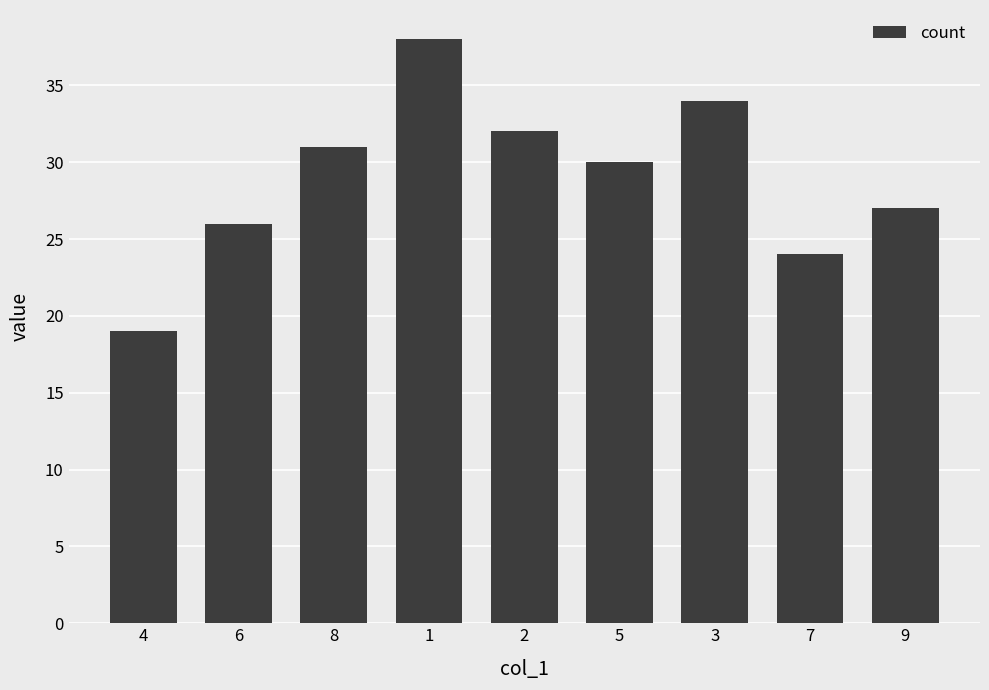

How many data points does each series have?

9